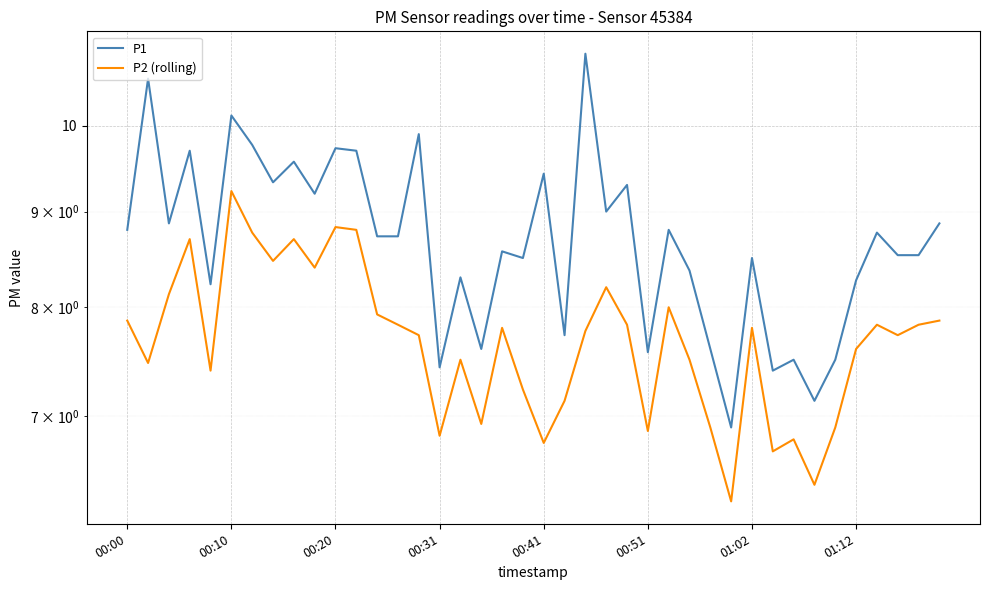

How many data points does each series have?

40